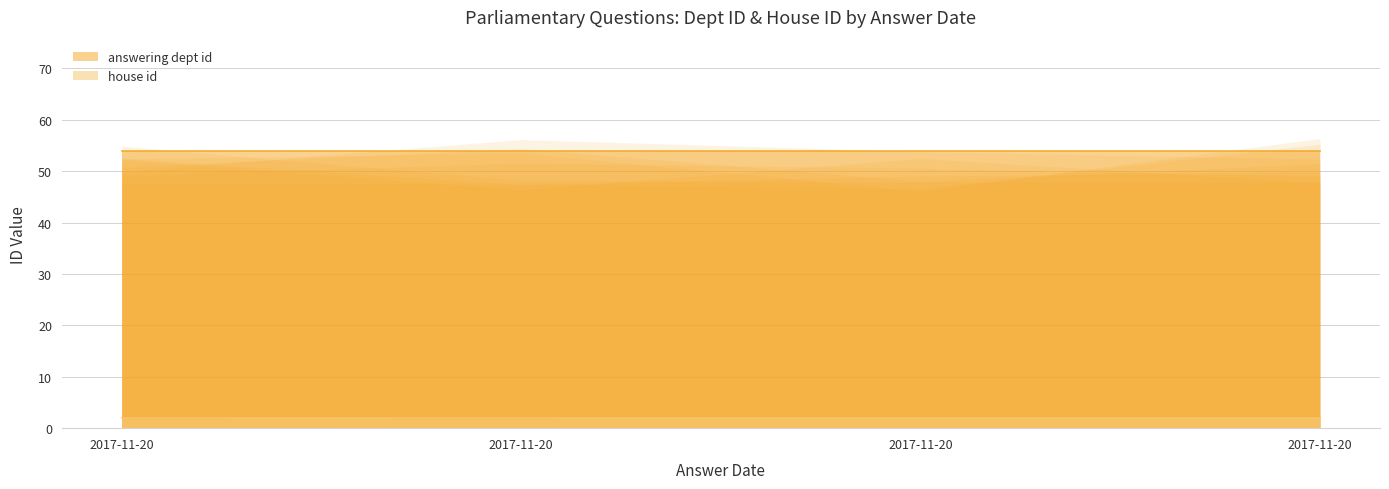

What is the spread (max minus min) of values at 2017-11-20?

52